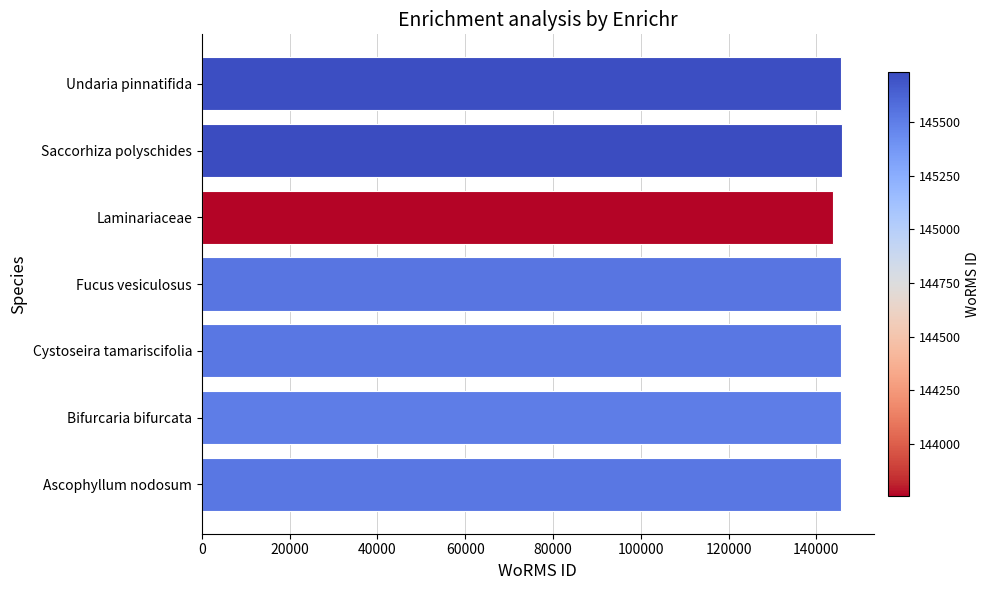

What is the maximum value shown in the chart?

145735